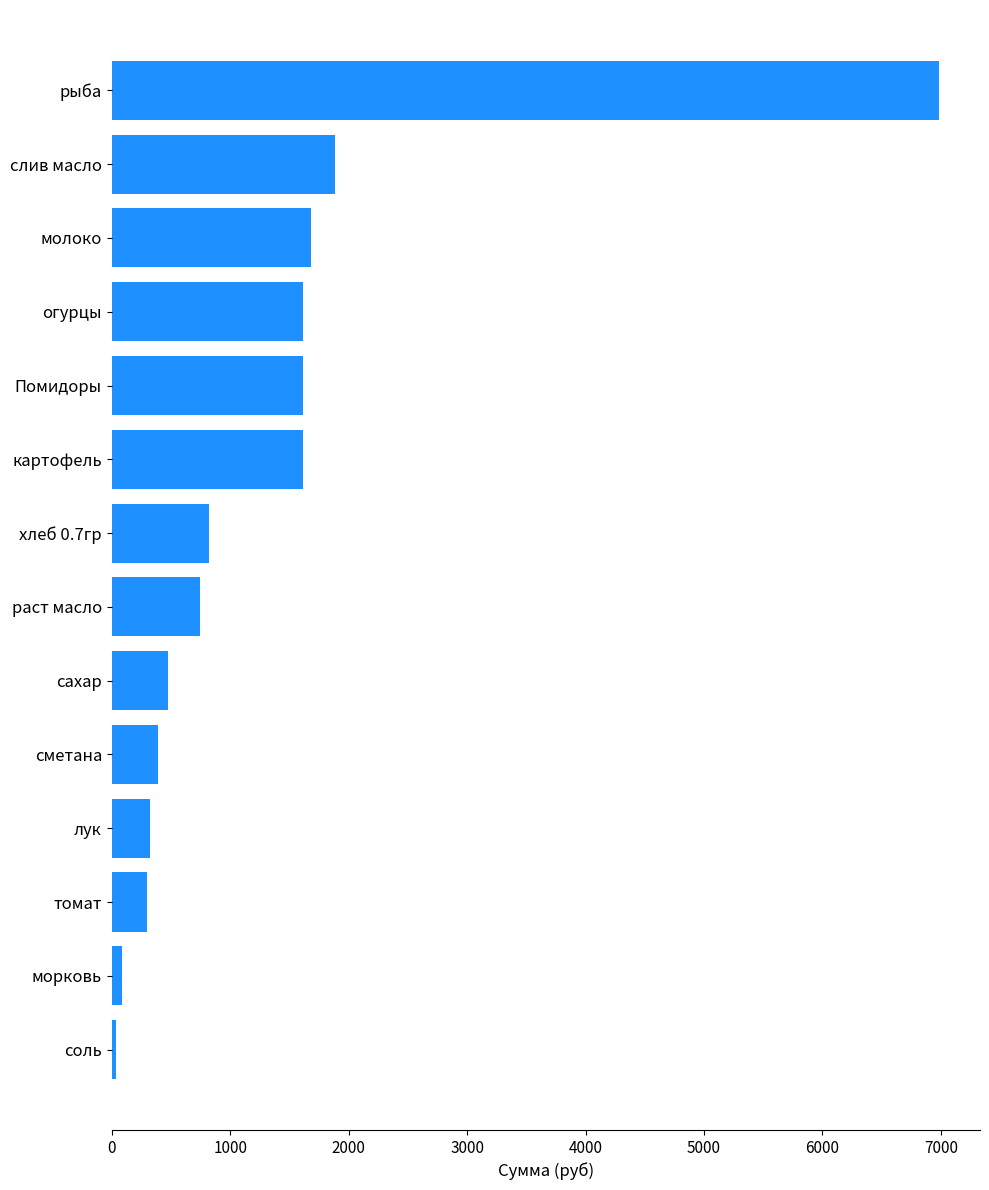

At which label is the value closest to 3507?

слив масло